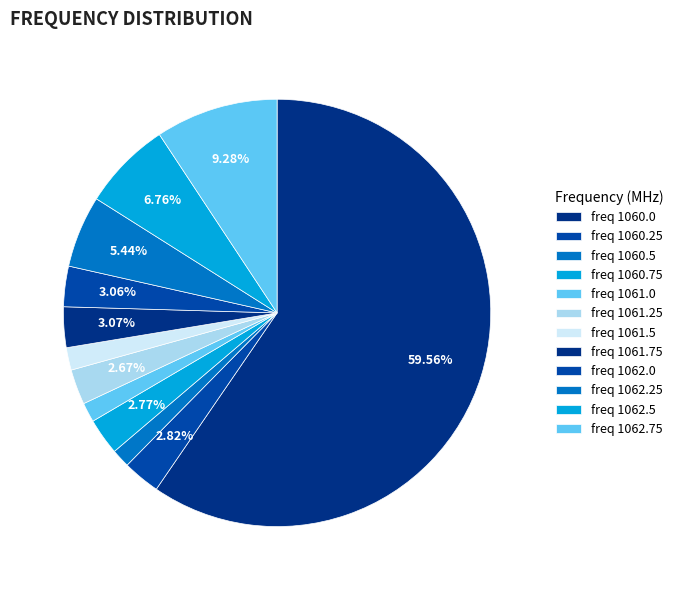

How many segments does this pie chart have?

12